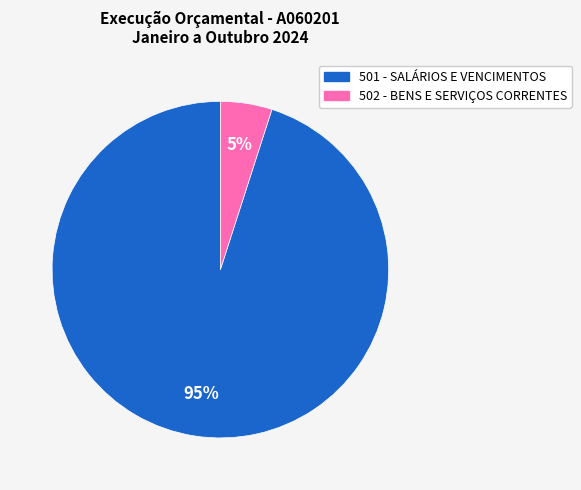

Which category has the biggest portion of the pie?

501 - SALÁRIOS E VENCIMENTOS